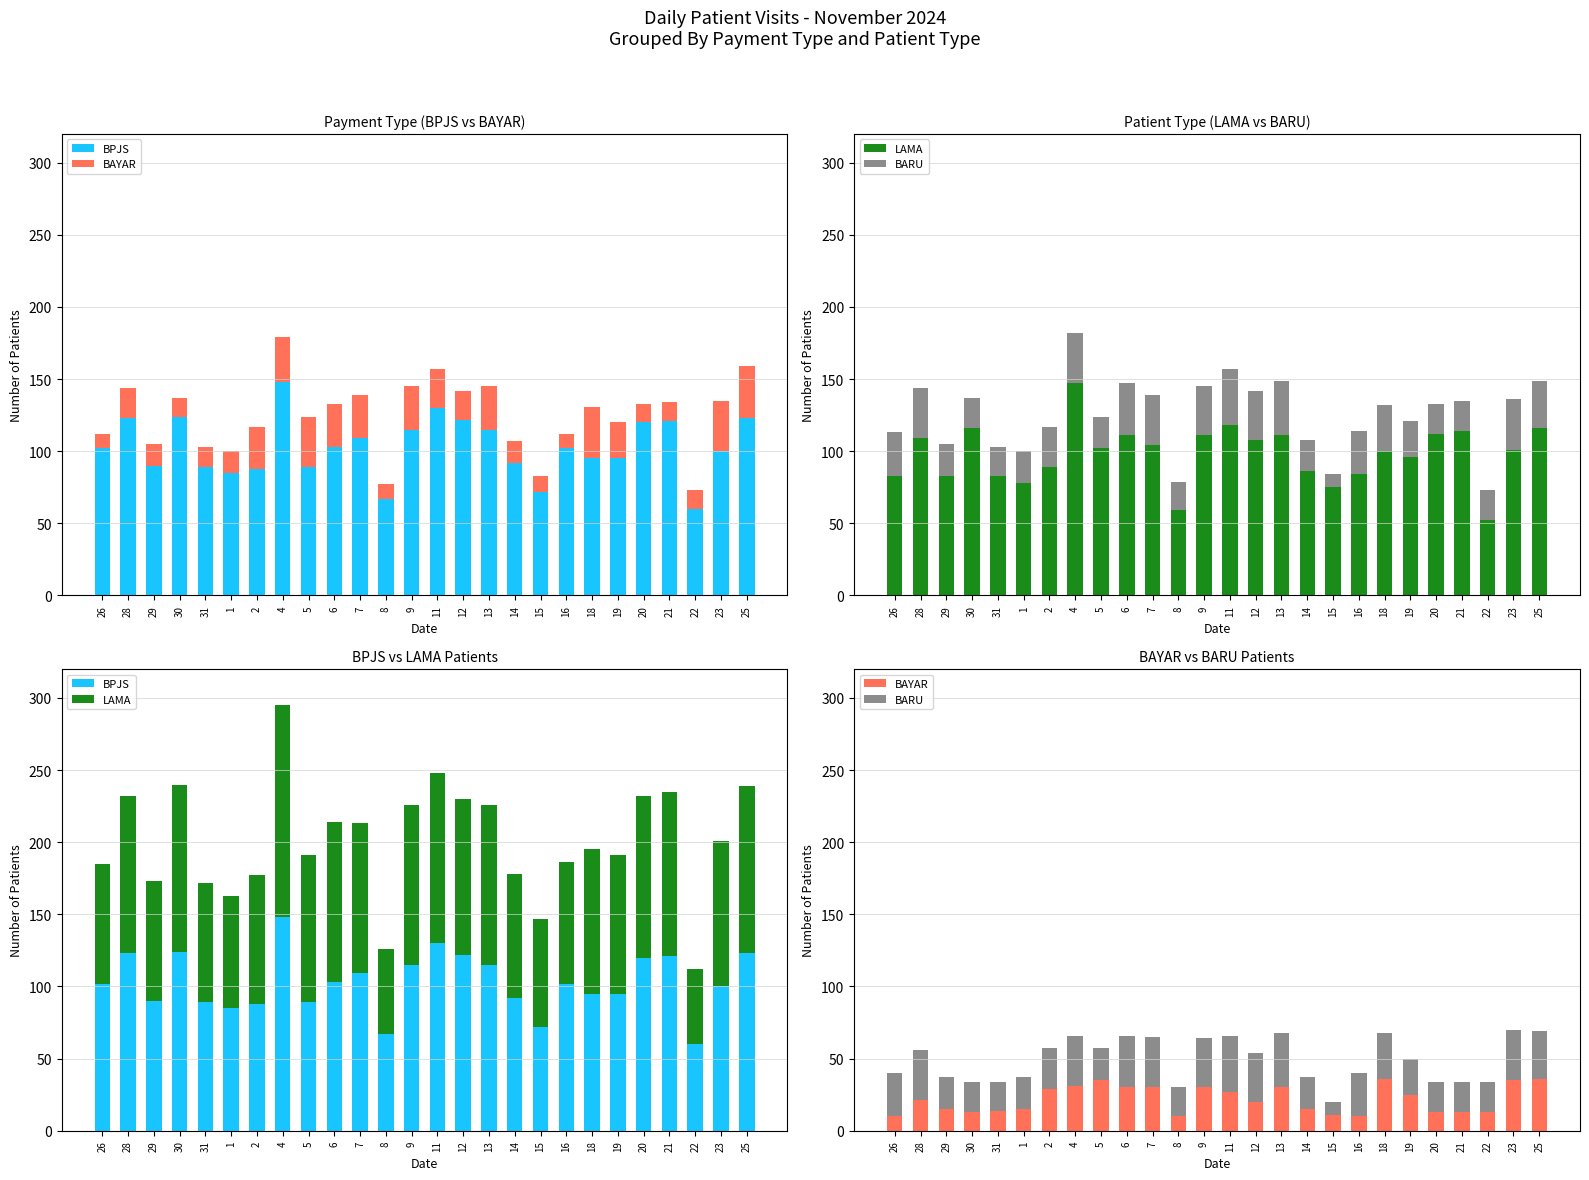

At which category does the chart reach its peak across all series?

4